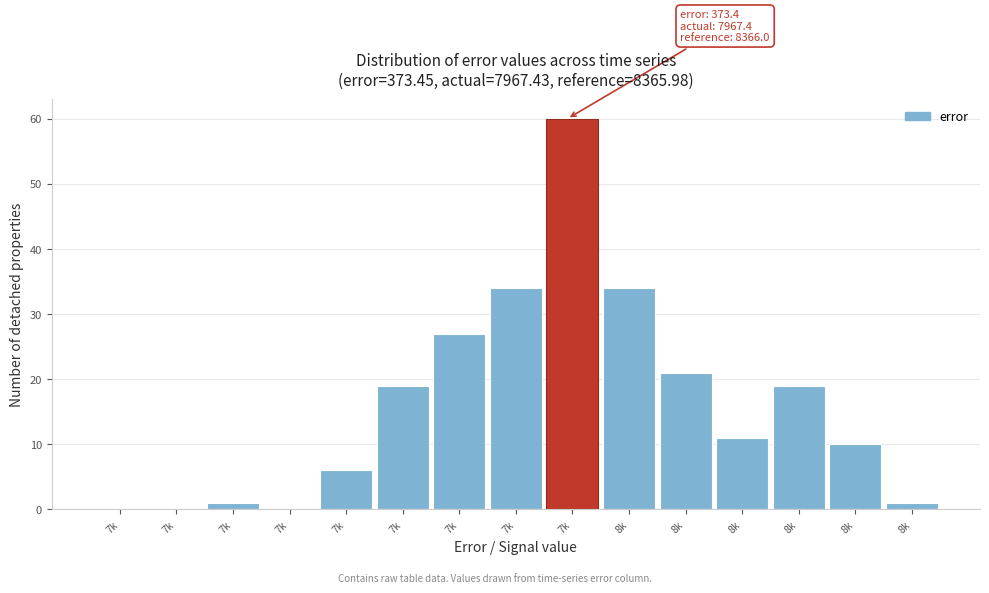

Count the number of categories in the chart.

15